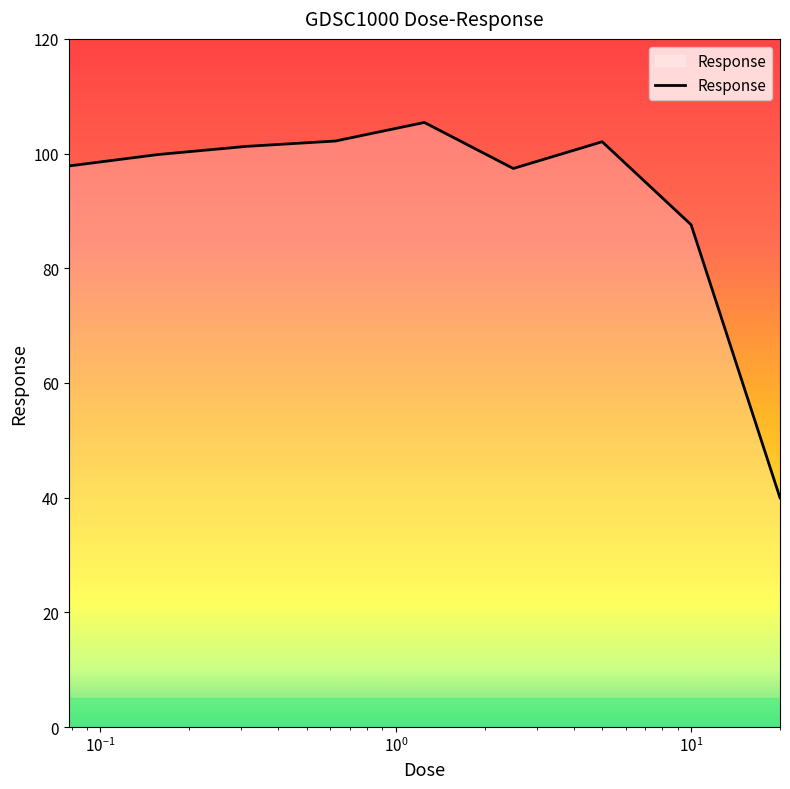

How many lines are shown in the chart?

1